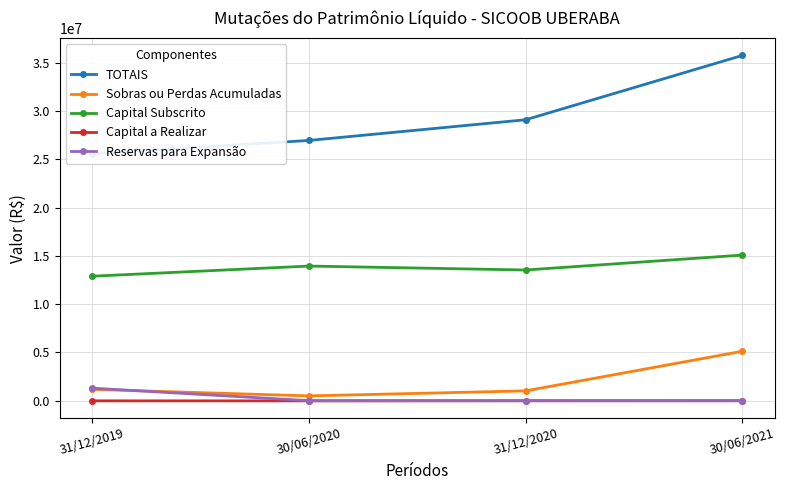

Reading left to right, transcribe all the data shown in this chart.

TOTAIS: 25599059.1	26971996.8	29116167.9	35780835.3
Sobras ou Perdas Acumuladas: 1171004.2	495439.1	1014217.4	5117510.8
Capital Subscrito: 12900623.7	13953016.4	13543616.8	15089503.3
Capital a Realizar: -17850.3	-21740.3	-15382.6	-14112.6
Reservas para Expansão: 1300000.0	0.0	0.0	0.0